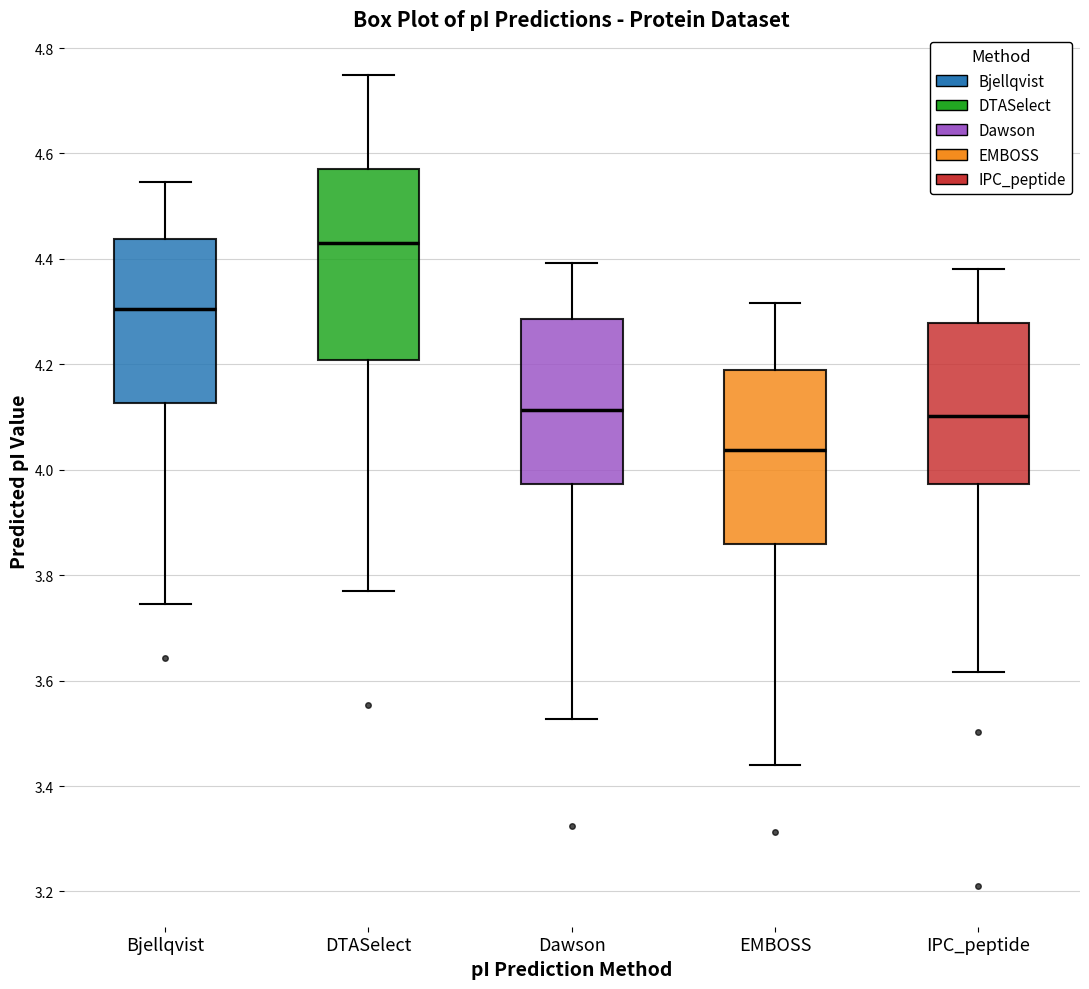

Where does the median line of the box for IPC_peptide sit on the y-axis? The values are not printed on the chart, so give them approximately, as read against the axis.

4.10